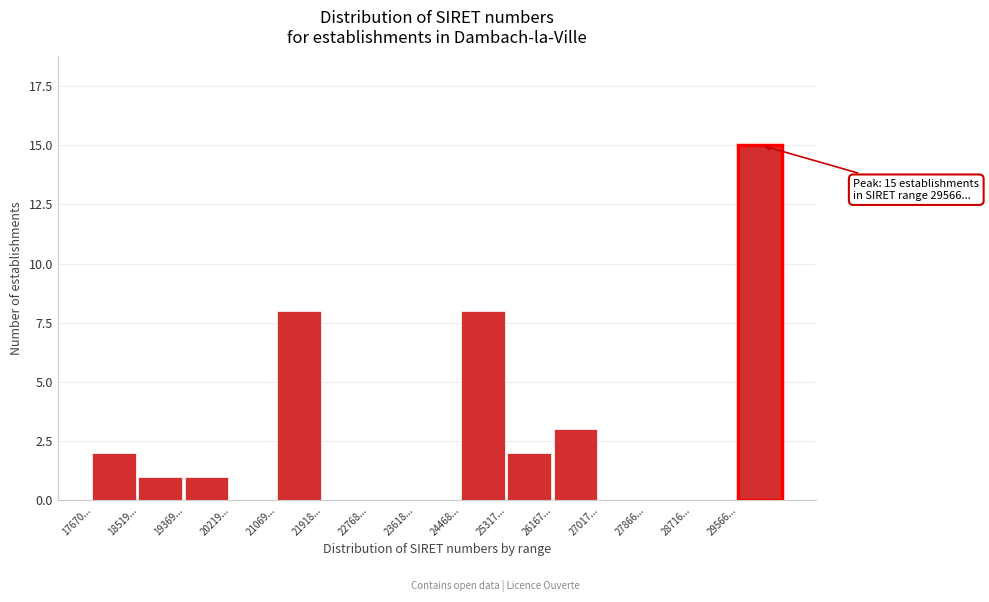

Reading right to left, transcribe all the data shown in this chart.

29566...=15	28716...=0	27866...=0	27017...=0	26167...=3	25317...=2	24468...=8	23618...=0	22768...=0	21918...=0	21069...=8	20219...=0	19369...=1	18519...=1	17670...=2